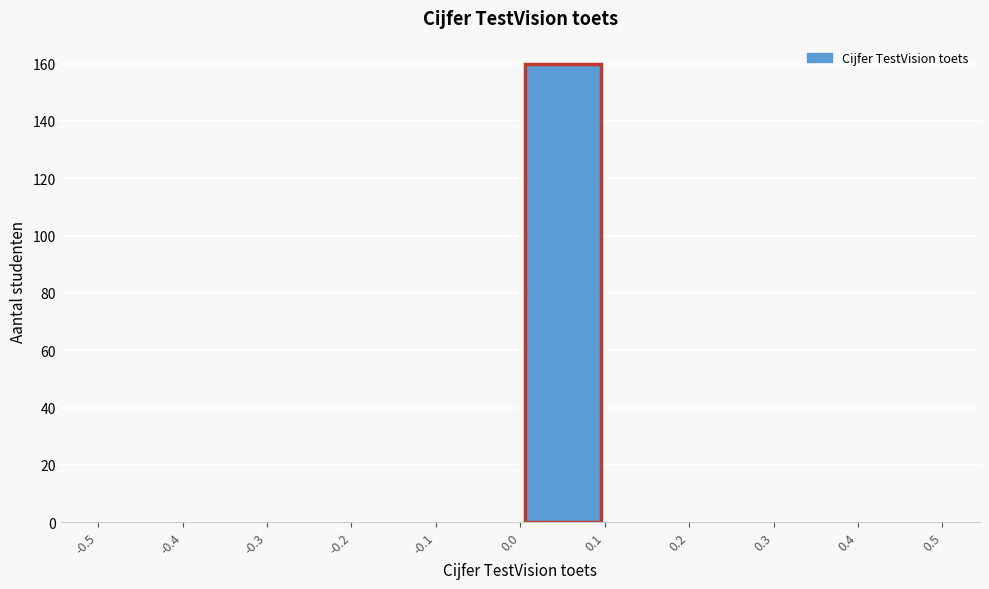

How tall is the bar that spans 0.0 to 0.1 on the x-axis? The values are not printed on the chart, so give them approximately, as read against the axis.

160